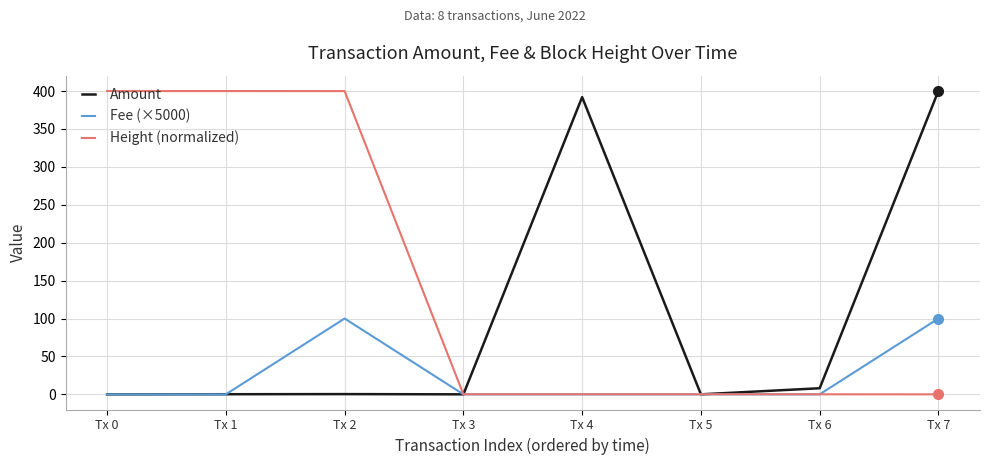

True or false: Amount has more than 1 points higher than both neighbors.

True